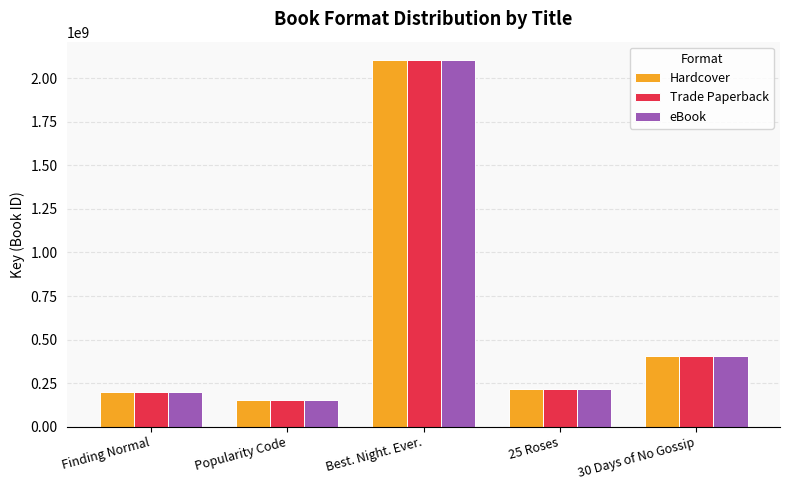

What is the difference between the Hardcover values at 30 Days of No Gossip and Popularity Code?

253271791